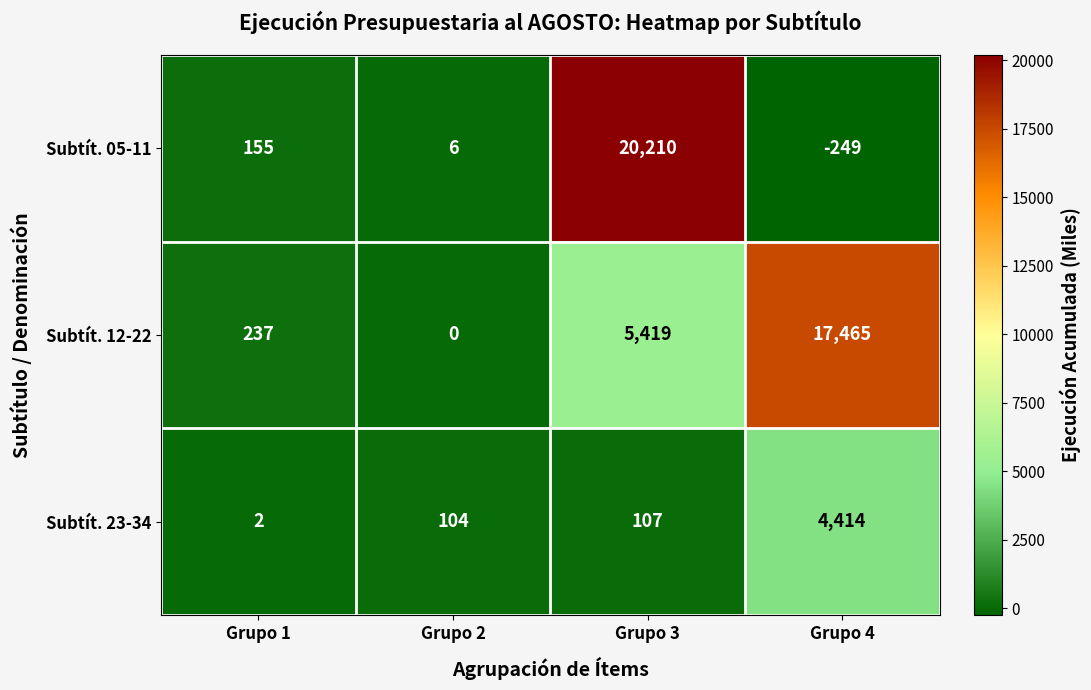

Which series has the largest total across all categories?

Subtít. 12-22